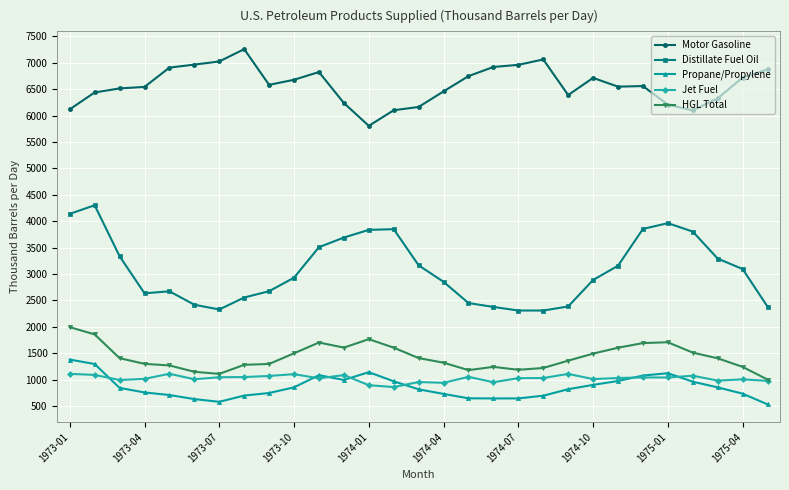

True or false: Propane/Propylene has more than 0 interior local peaks.

True